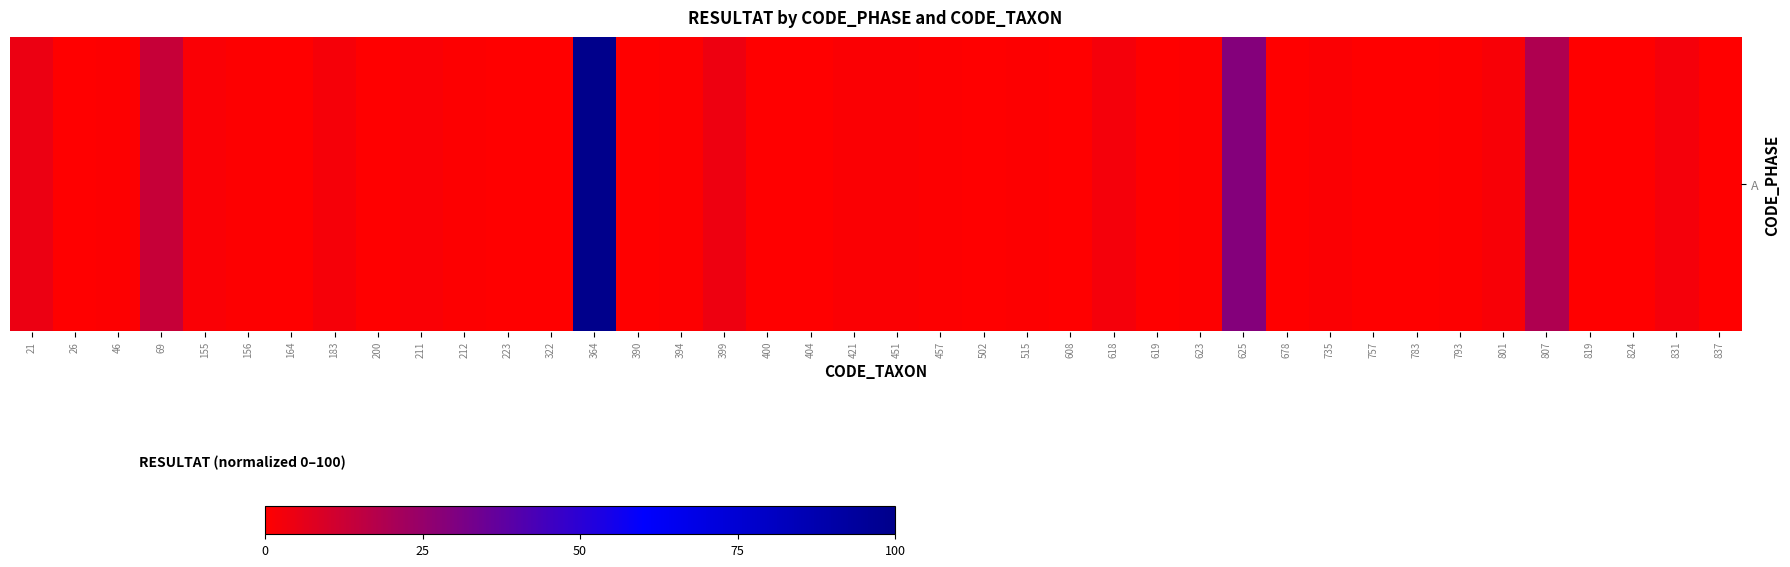

List the labels in order of value, largest first.

364, 625, 807, 69, 21, 399, 618, 831, 183, 801, 155, 211, 451, 735, 421, 46, 156, 457, 515, 212, 394, 623, 793, 200, 322, 608, 619, 678, 757, 26, 164, 223, 390, 400, 404, 502, 783, 819, 824, 837